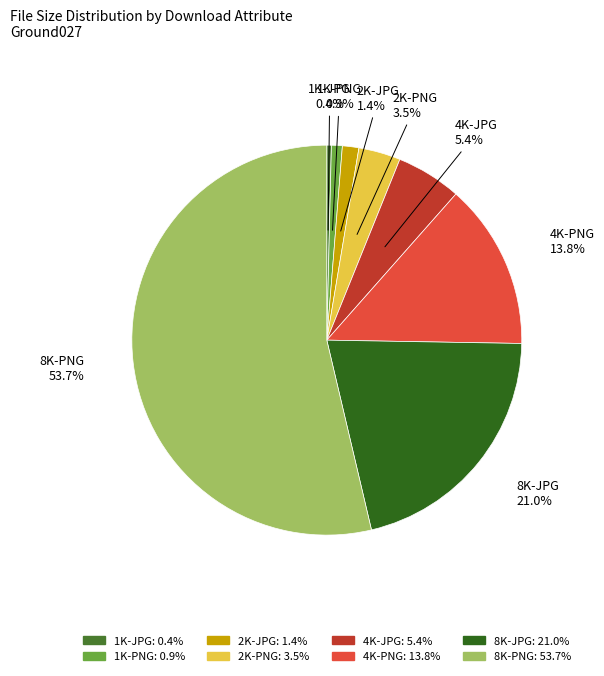

What percentage is NOT represented by 2K-PNG?

96.5%